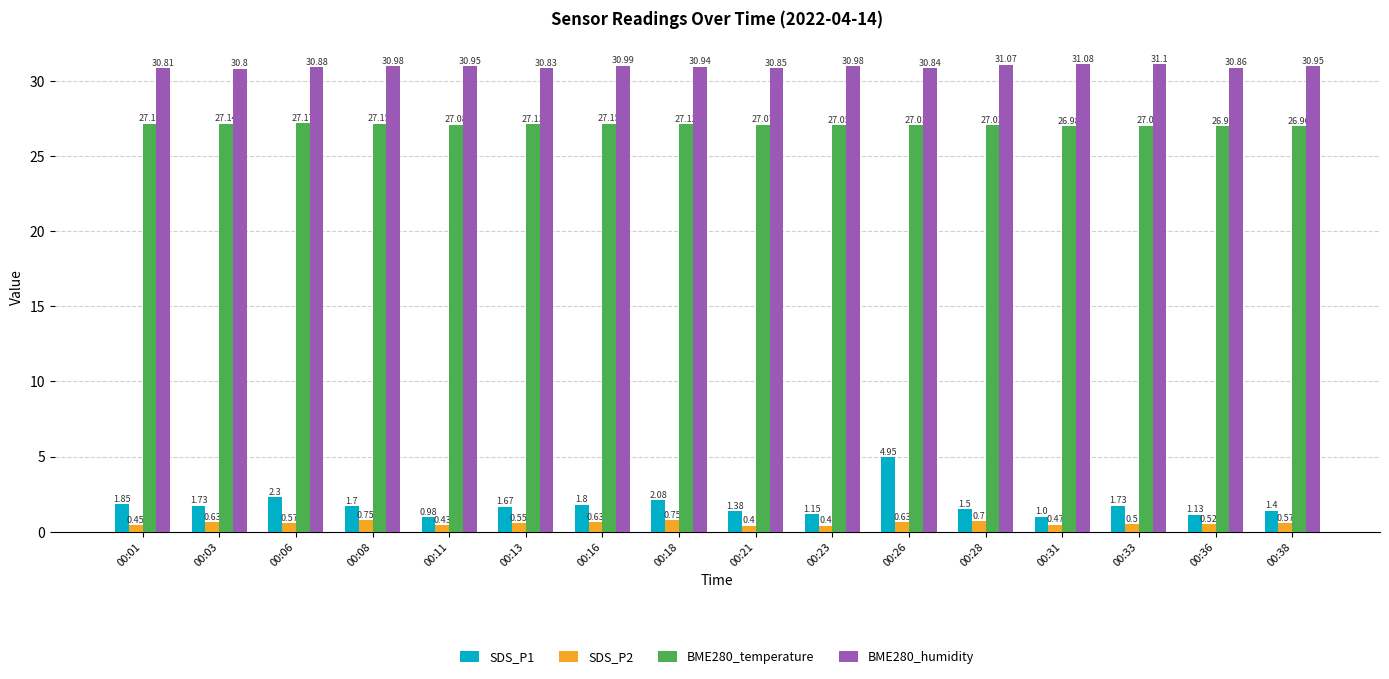

What is the spread (max minus min) of values at 00:13?

30.3